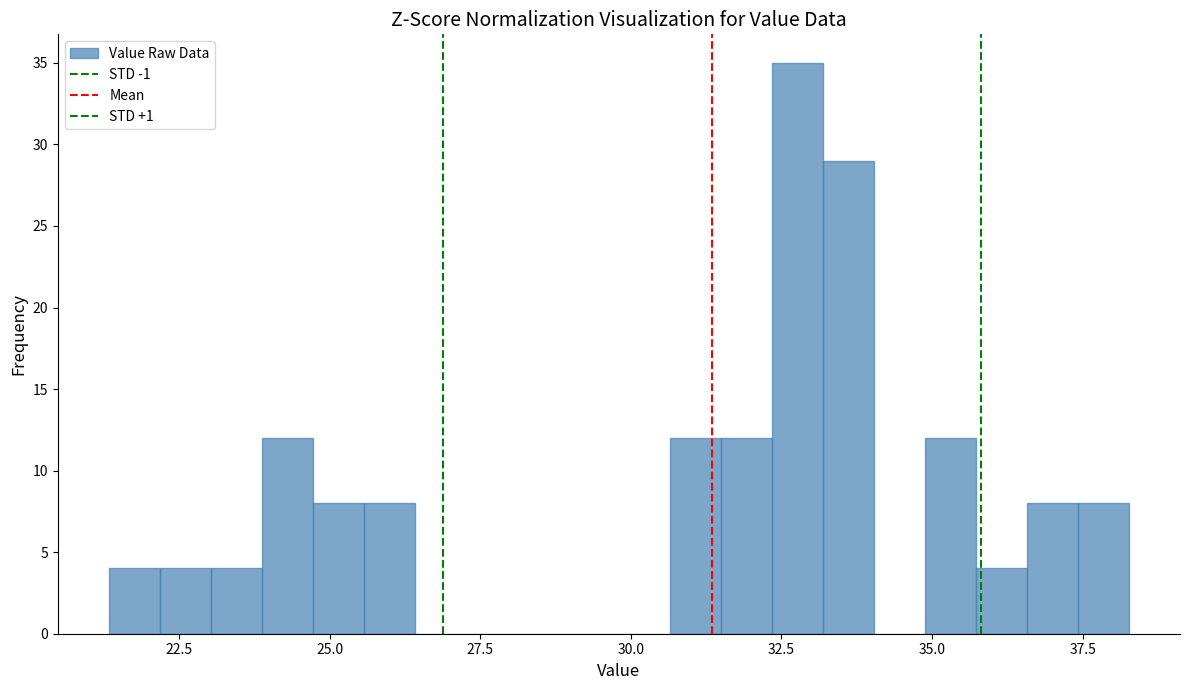

Read against the x-axis, roughly where is the centre of the tallest bar?

33.0